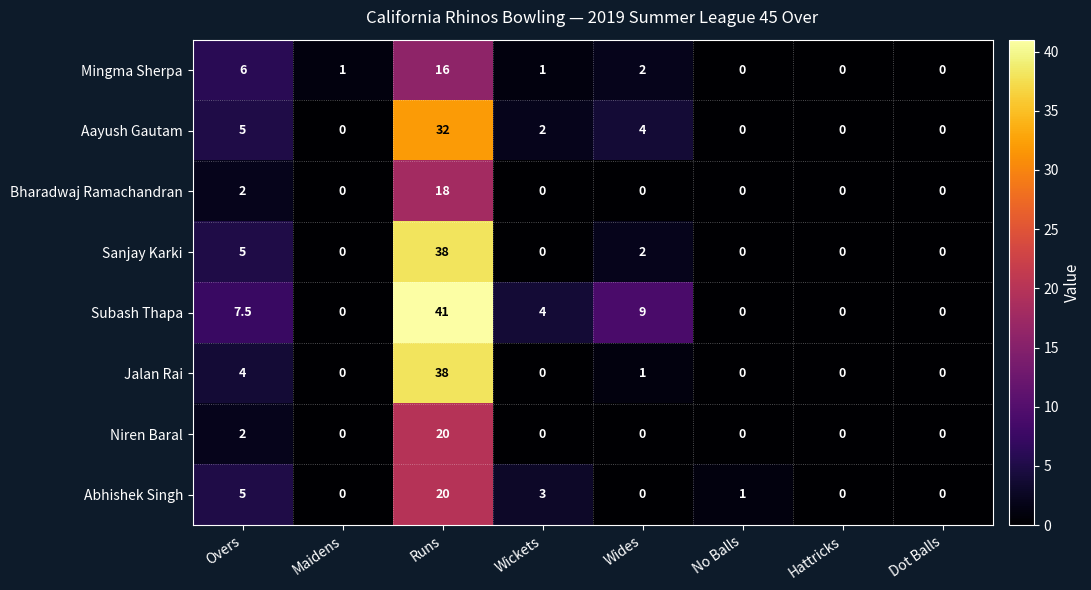

How many data points does each series have?

8